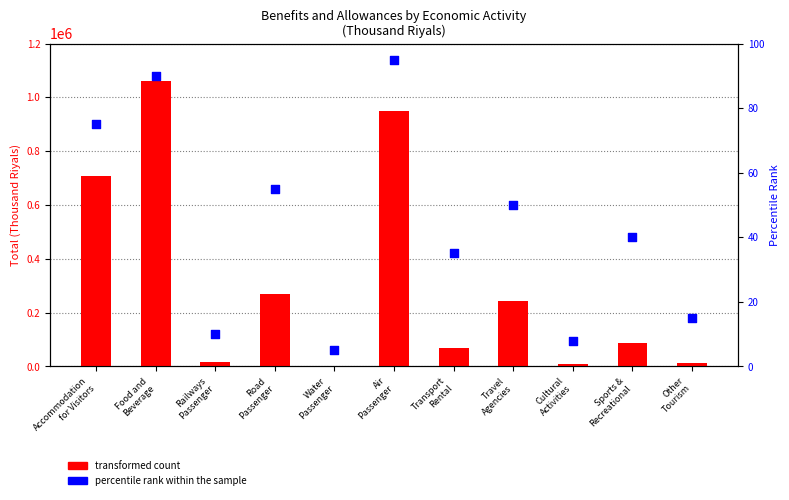

What are all the series names shown in the legend?

transformed count, percentile rank within the sample